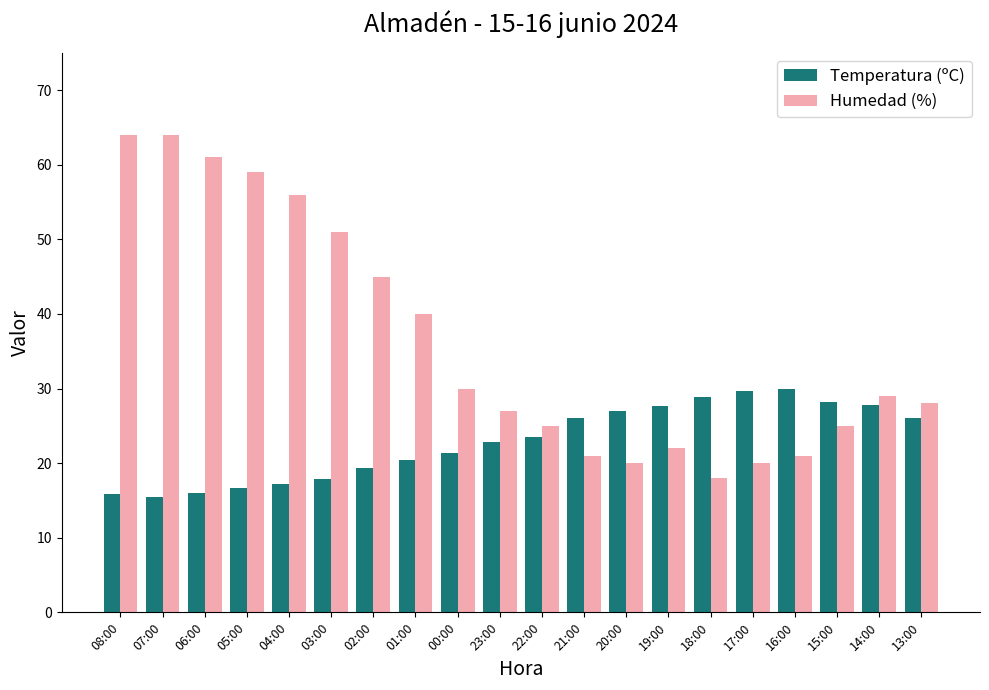

What is the minimum value for Humedad (%)?

18.0